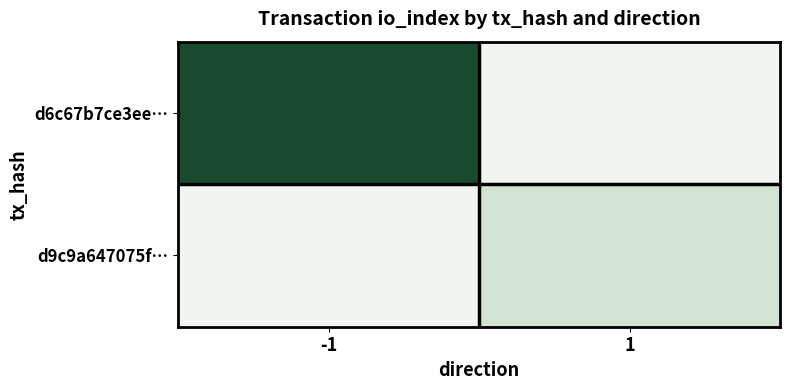

Rank the series at 1 from lowest to highest value.

d6c67b7ce3ee…, d9c9a647075f…